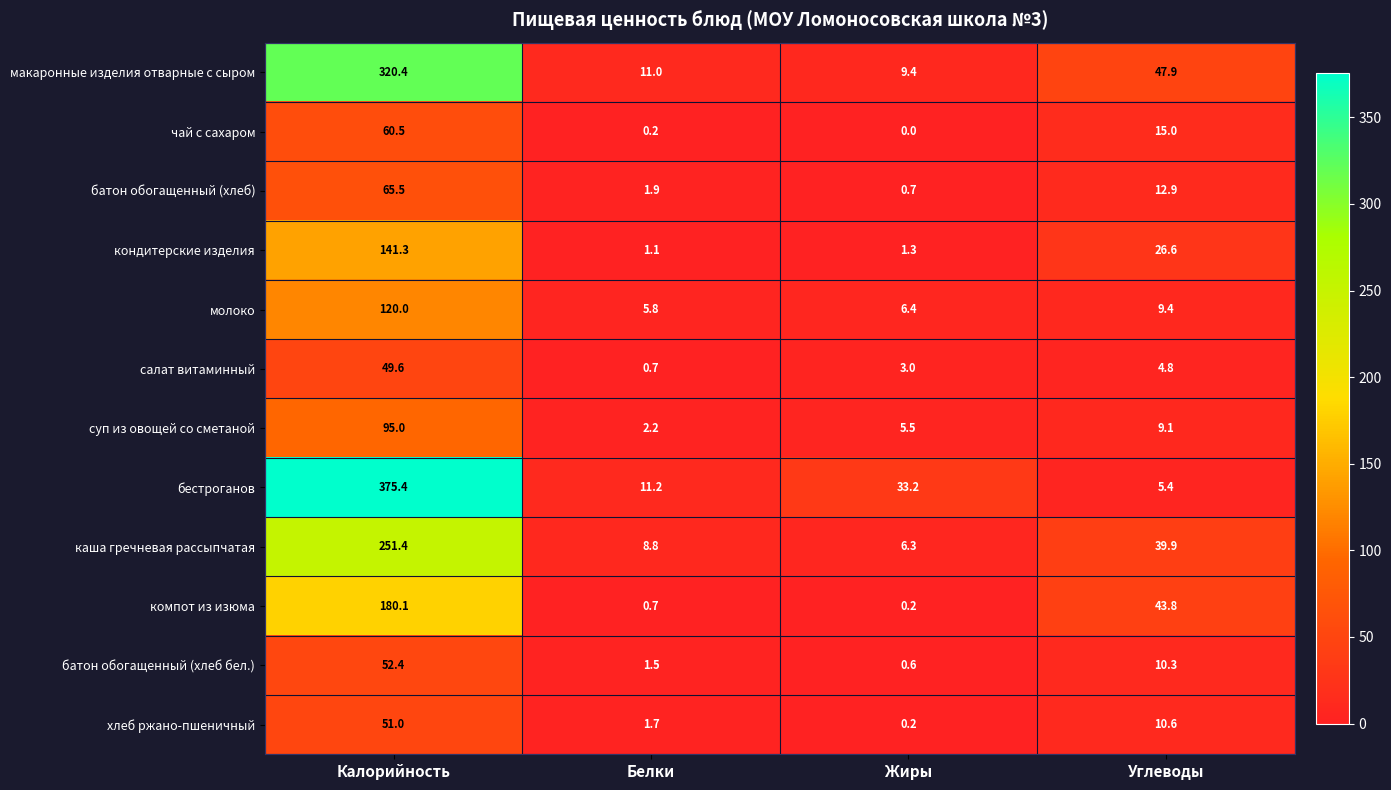

What is the approximate value of кондитерские изделия at Жиры?

1.3